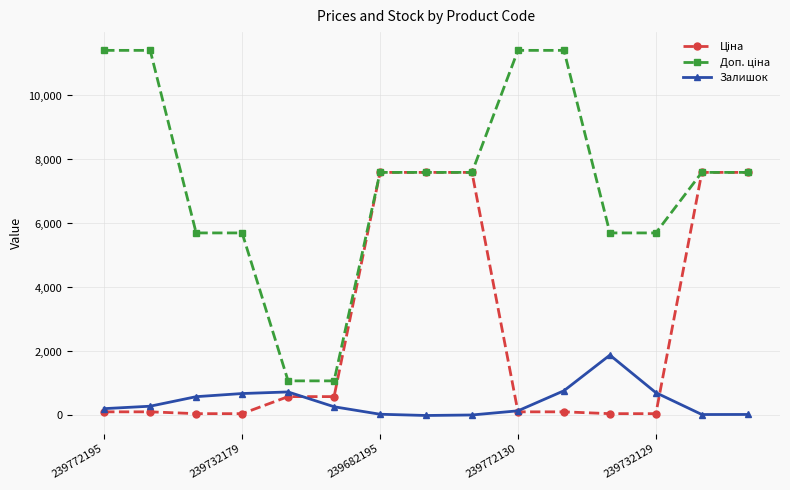

True or false: Залишок has more than 0 interior local peaks.

True